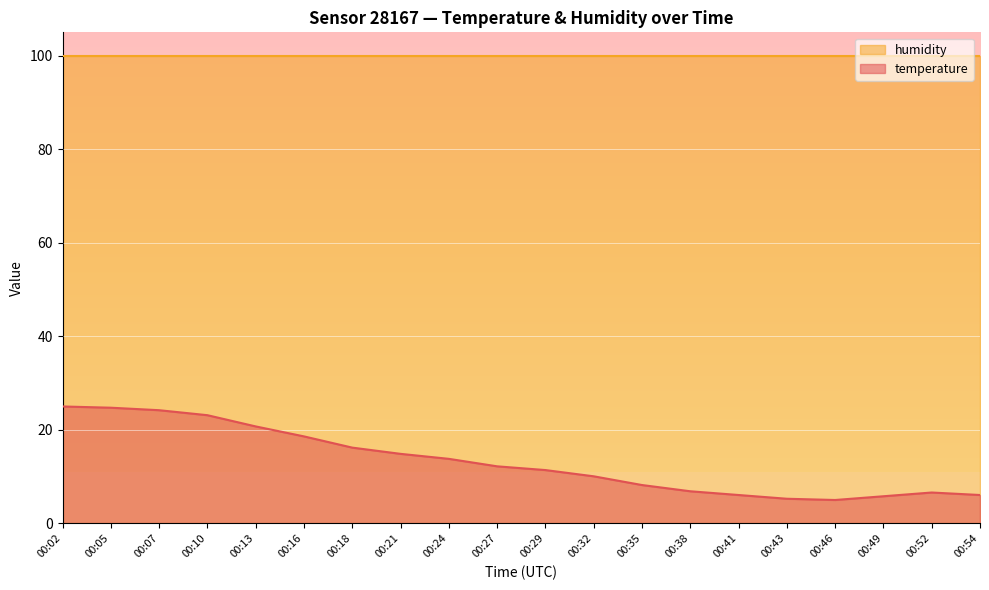

Where does the data first go above 12?

00:02